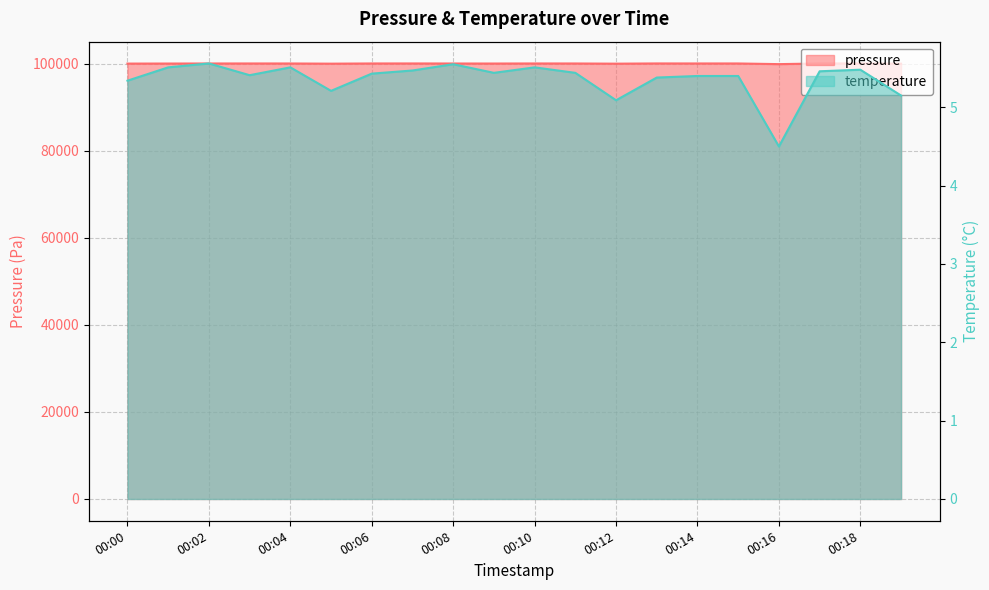

What are all the series names shown in the legend?

pressure, temperature